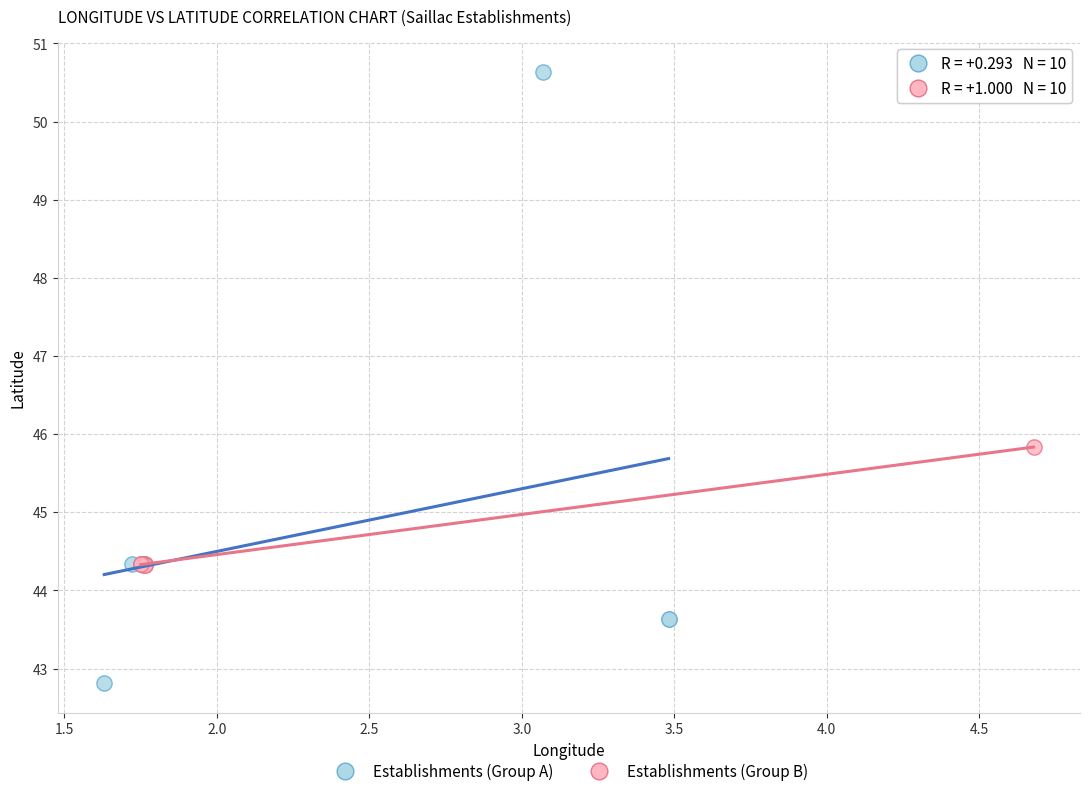

Which series reaches the minimum Y coordinate?

Establishments (Group A)